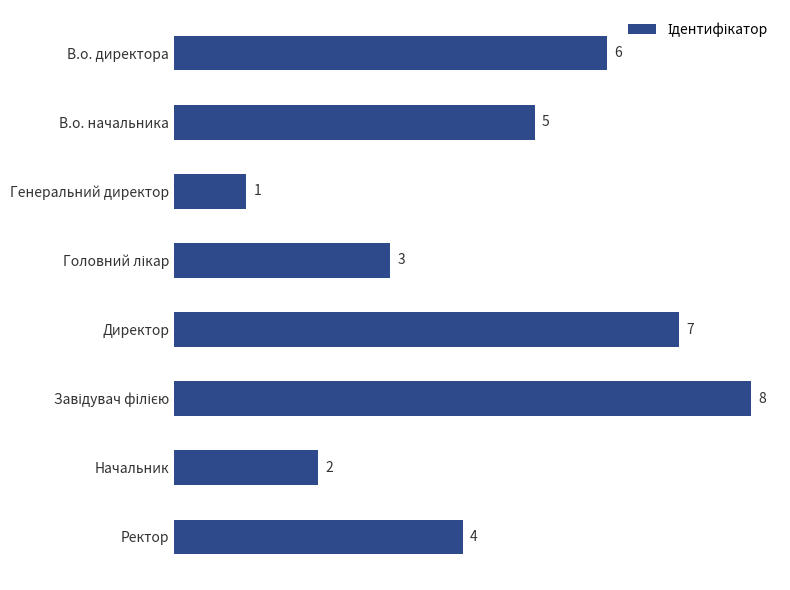

True or false: the data shows 2 at Генеральний директор.

False